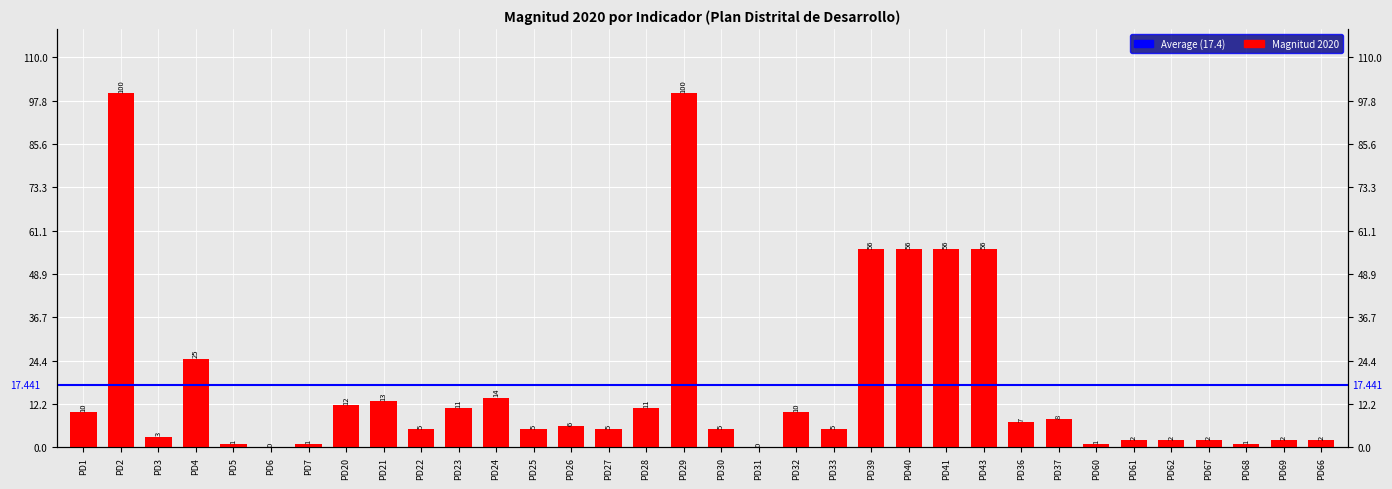

Which category has the lowest value across all series?

PD6